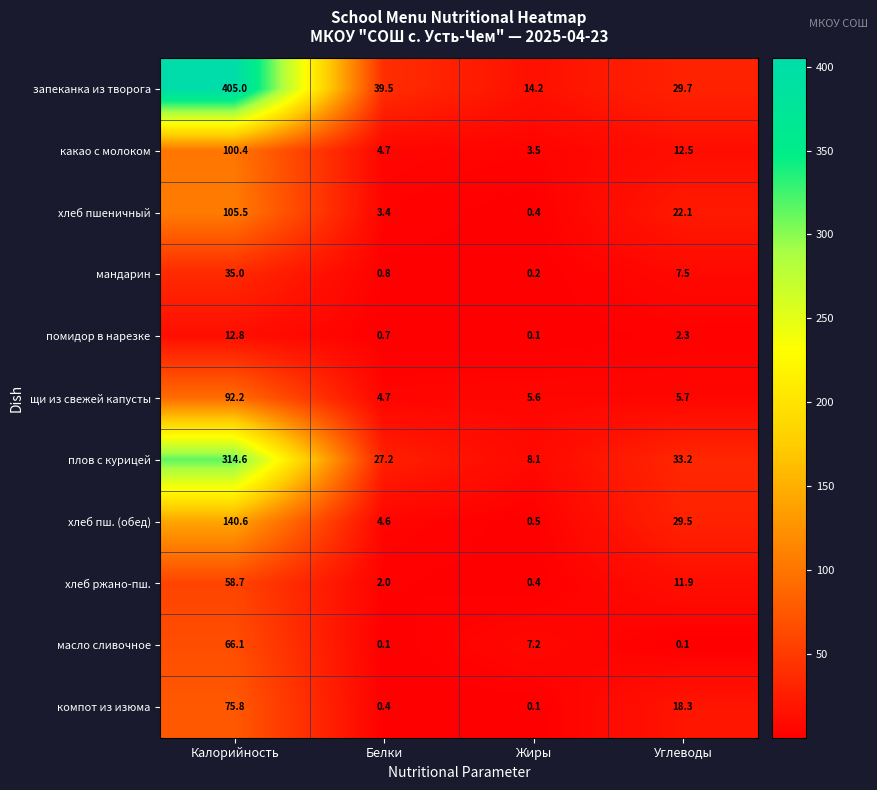

What is the difference between the second highest and minimum values in the щи из свежей капусты series?

1.0